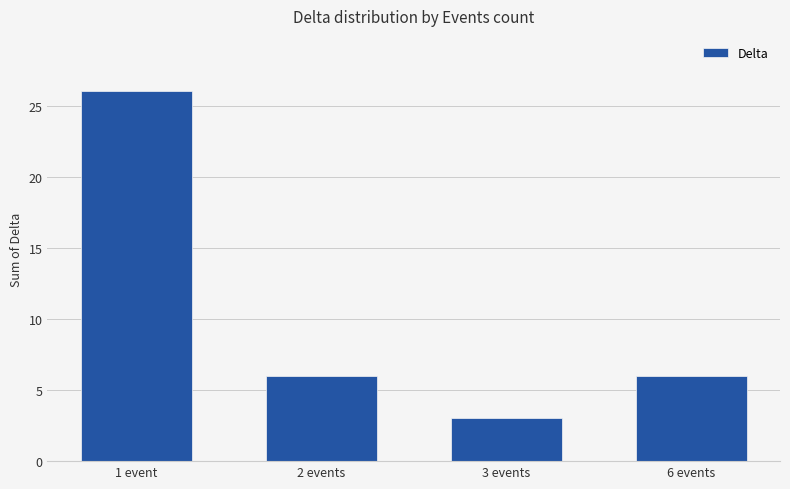

Is it true that the value at 1 event is 38?

False